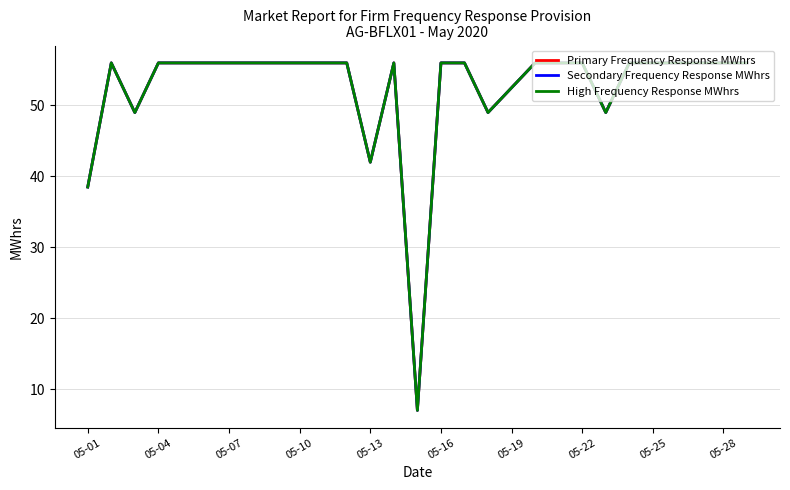

Is this an area chart (filled region under the line)?

No